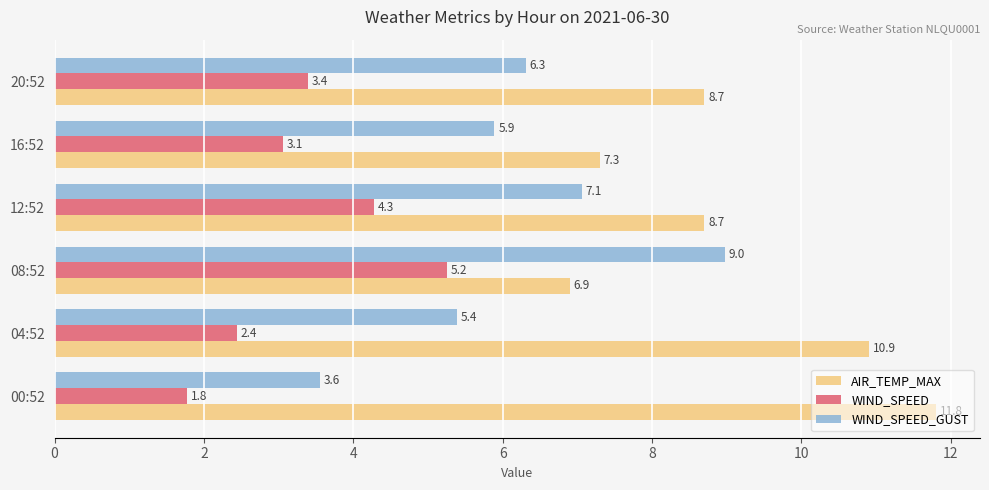

At which category is the sum across all series the highest?

08:52